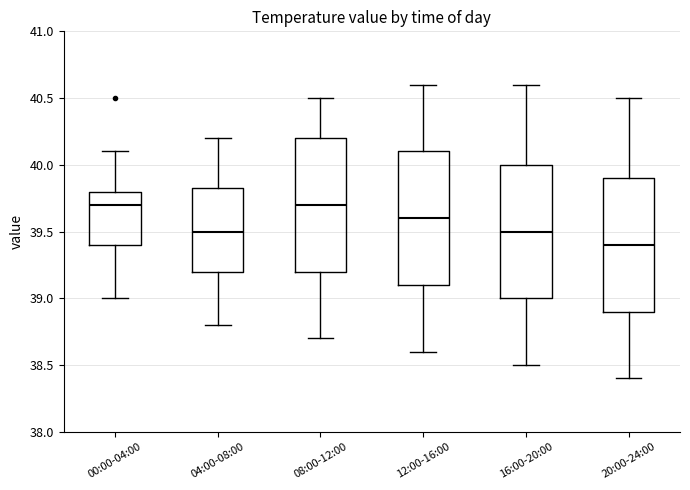

Where is the upper edge of the box for 16:00-20:00 on the y-axis? The values are not printed on the chart, so give them approximately, as read against the axis.

40.00